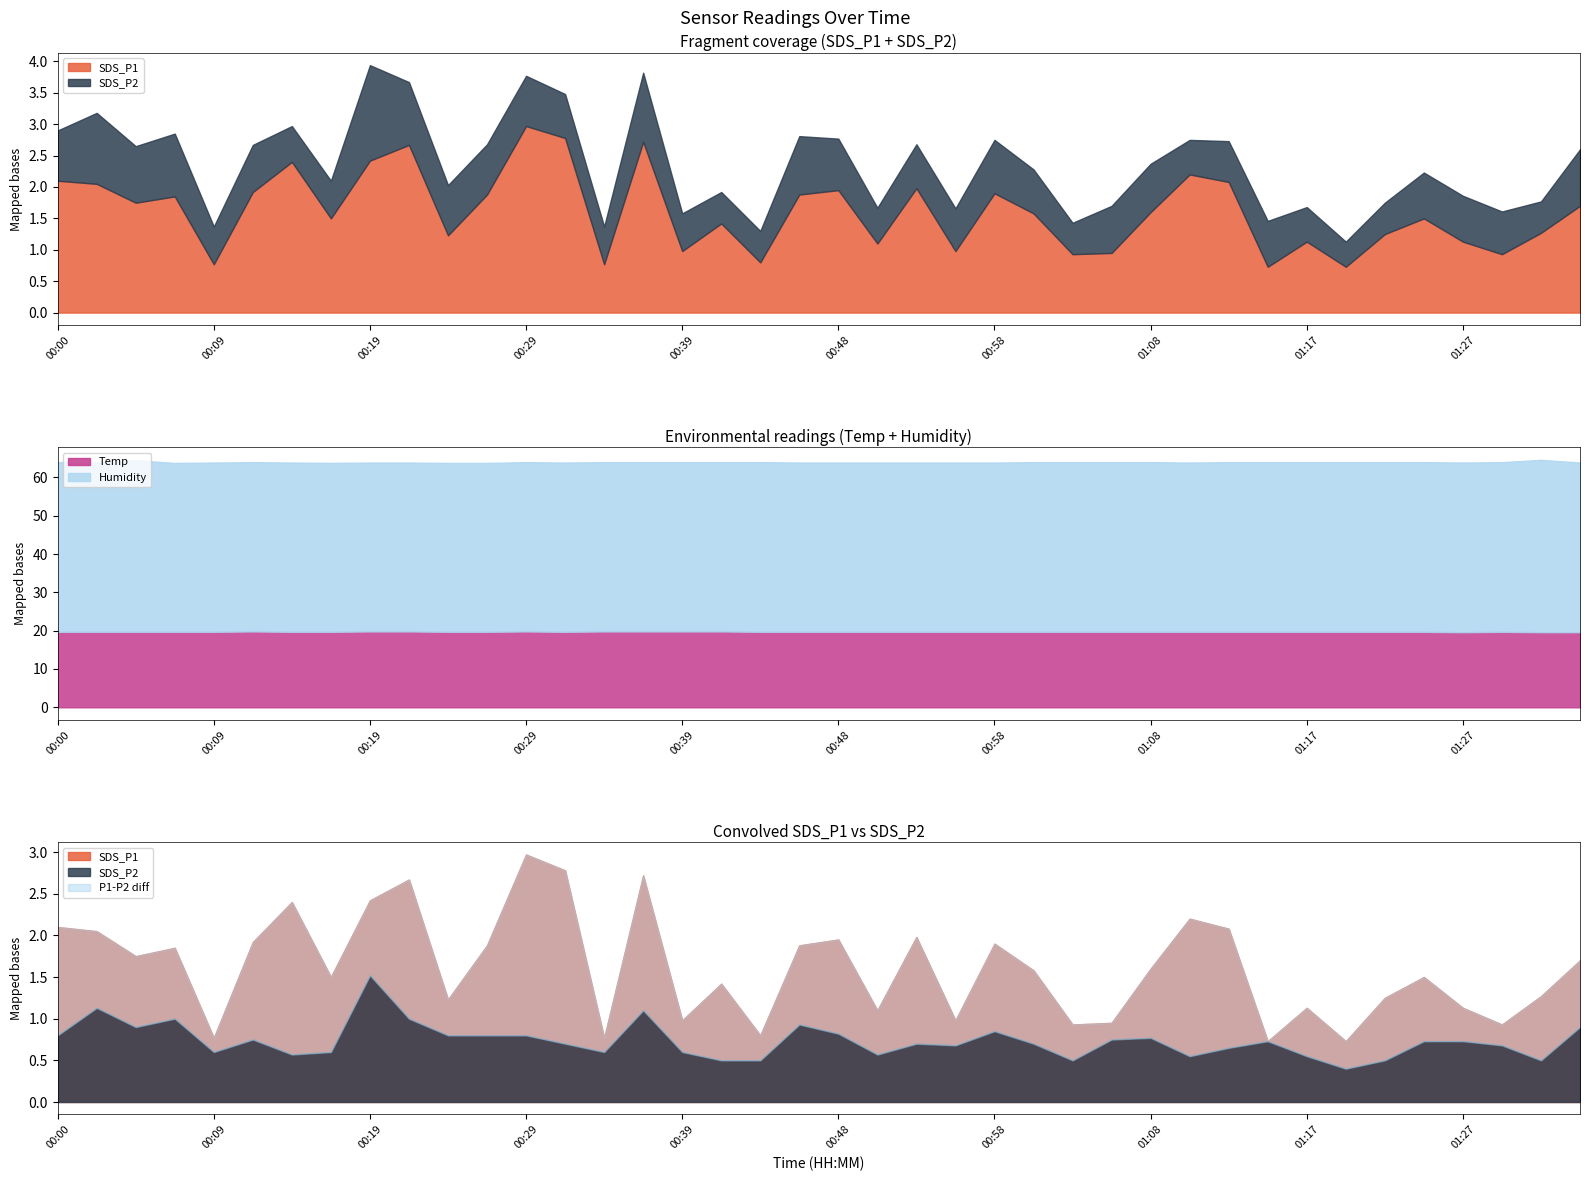

Reading right to left, list all the values displayed in this chart.

SDS_P1: 1.7	1.3	0.9	1.1	1.5	1.2	0.7	1.1	0.7	2.1	2.2	1.6	0.9	0.9	1.6	1.9	1.0	2.0	1.1	1.9	1.9	0.8	1.4	1.0	2.7	0.8	2.8	3.0	1.9	1.2	2.7	2.4	1.5	2.4	1.9	0.8	1.9	1.8	2.0	2.1
SDS_P2: 0.9	0.5	0.7	0.7	0.7	0.5	0.4	0.6	0.7	0.7	0.6	0.8	0.8	0.5	0.7	0.8	0.7	0.7	0.6	0.8	0.9	0.5	0.5	0.6	1.1	0.6	0.7	0.8	0.8	0.8	1.0	1.5	0.6	0.6	0.8	0.6	1.0	0.9	1.1	0.8
Temp: 19.6	19.6	19.7	19.6	19.7	19.7	19.7	19.7	19.7	19.7	19.7	19.7	19.7	19.7	19.7	19.7	19.7	19.7	19.7	19.7	19.7	19.7	19.8	19.8	19.8	19.8	19.7	19.8	19.7	19.7	19.8	19.8	19.7	19.7	19.8	19.7	19.7	19.7	19.7	19.7
Humidity: 44.3	45.0	44.3	44.3	44.3	44.3	44.3	44.3	44.3	44.3	44.2	44.3	44.3	44.3	44.3	44.2	44.2	44.2	44.2	44.2	44.2	44.3	44.2	44.2	44.2	44.2	44.2	44.2	44.1	44.1	44.1	44.1	44.1	44.2	44.2	44.2	44.1	44.8	44.2	44.3